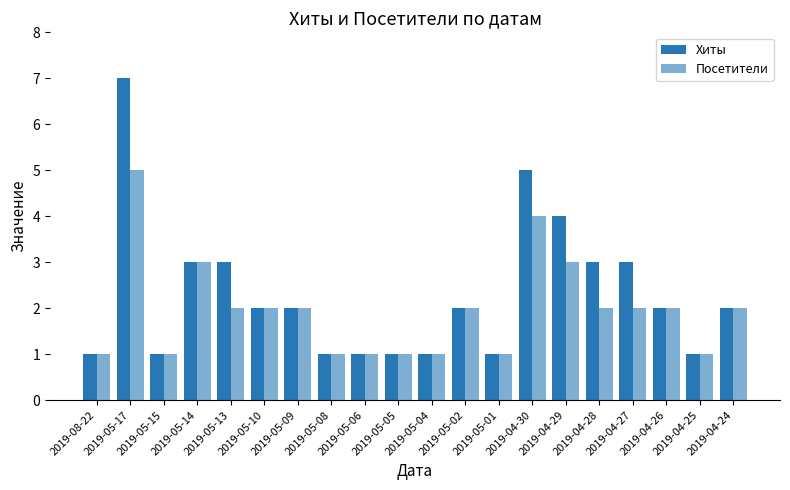

Which series has the largest total across all categories?

Хиты